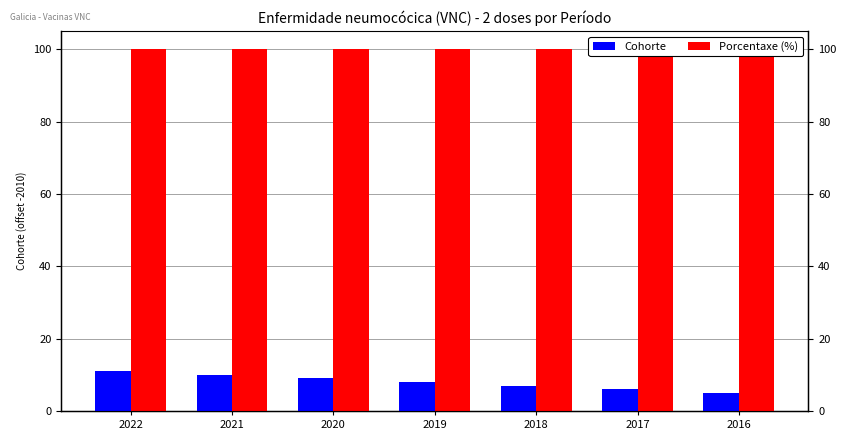

How many bars are there in total?

14